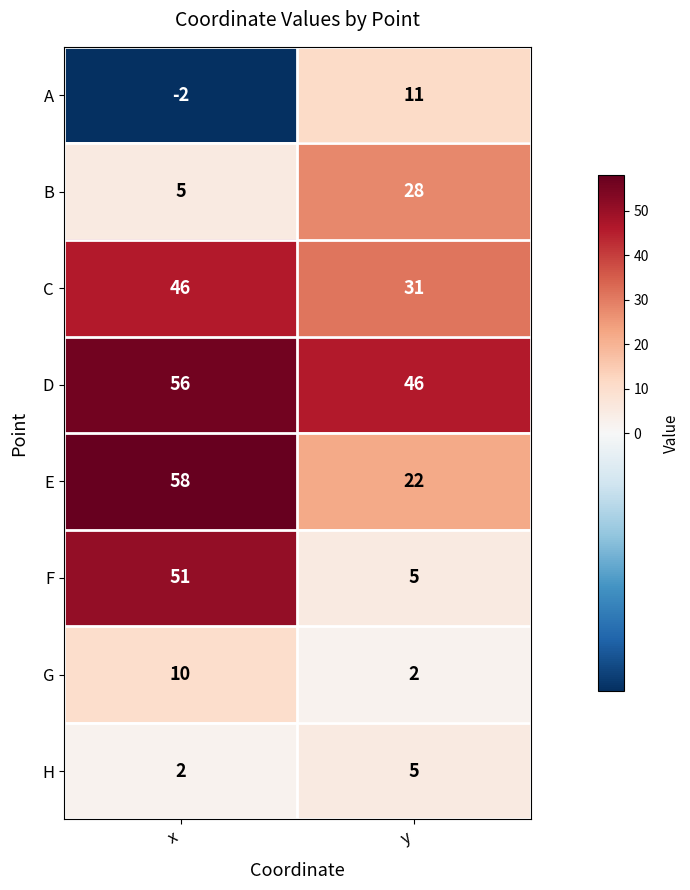

Which series has the widest spread of values?

F